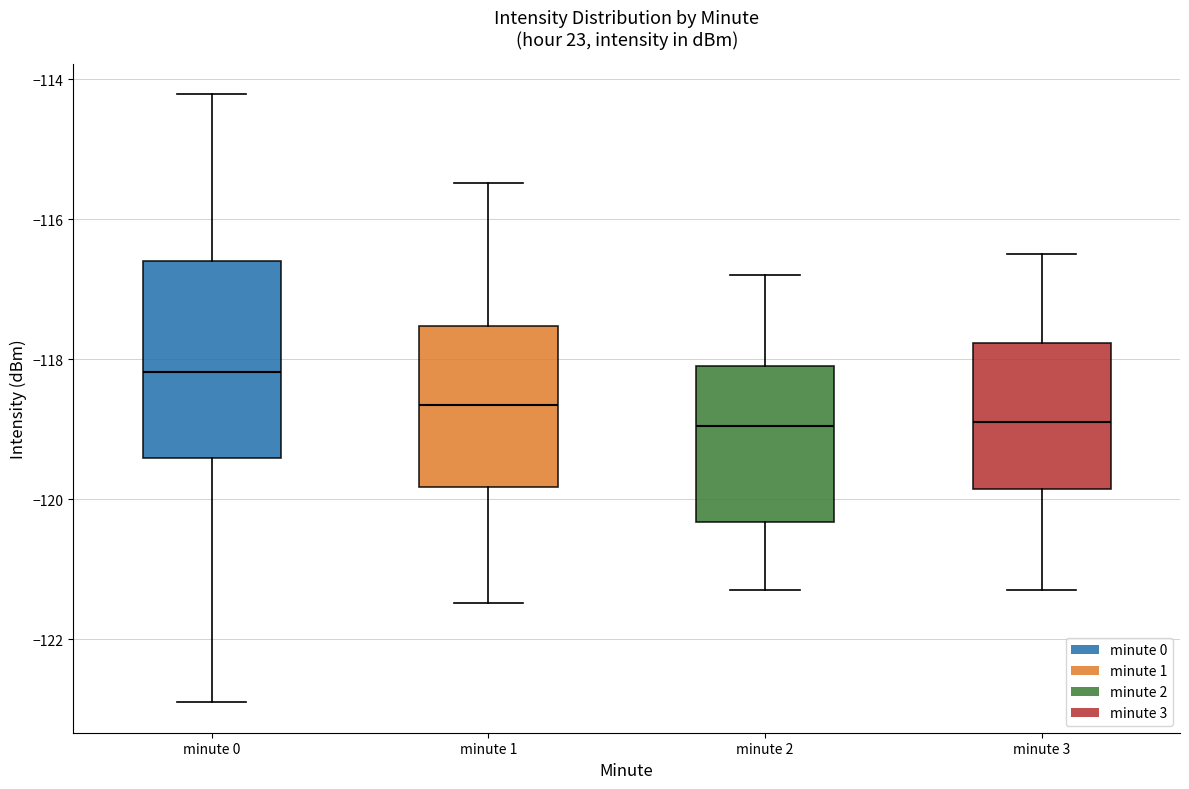

Reading left to right, read every box against the y-axis: the position of its median line, the range the box covers, and the ends of its whiskers. The values are not printed on the chart, so give them approximately, as read against the axis.

minute 0: median -118.2, box -119.4 to -116.6, whiskers -123.0 to -114.2
minute 1: median -118.6, box -119.8 to -117.6, whiskers -121.4 to -115.4
minute 2: median -119.0, box -120.4 to -118.0, whiskers -121.2 to -116.8
minute 3: median -118.8, box -119.8 to -117.8, whiskers -121.2 to -116.4